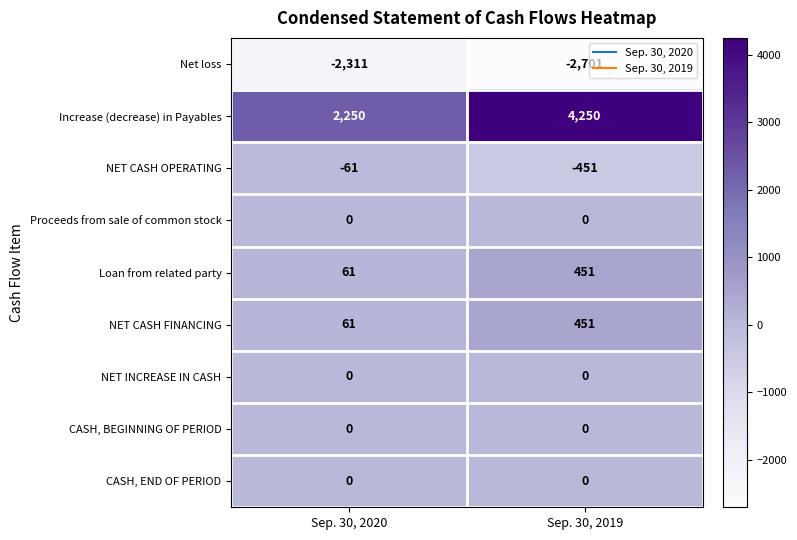

What is the sum of the Loan from related party values at Sep. 30, 2020 and Sep. 30, 2019?

512